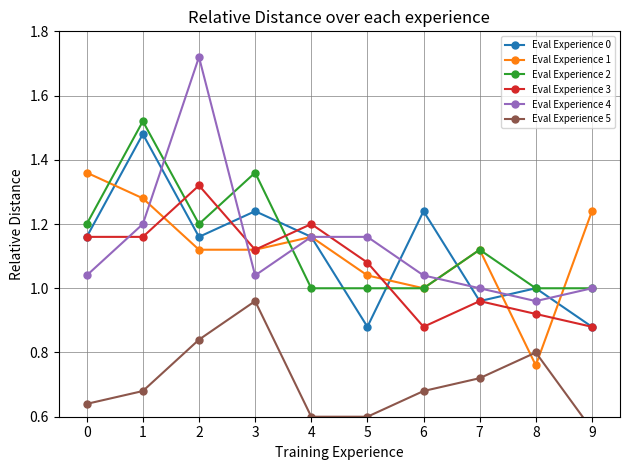

At which label does Eval Experience 5 reach its peak?

3